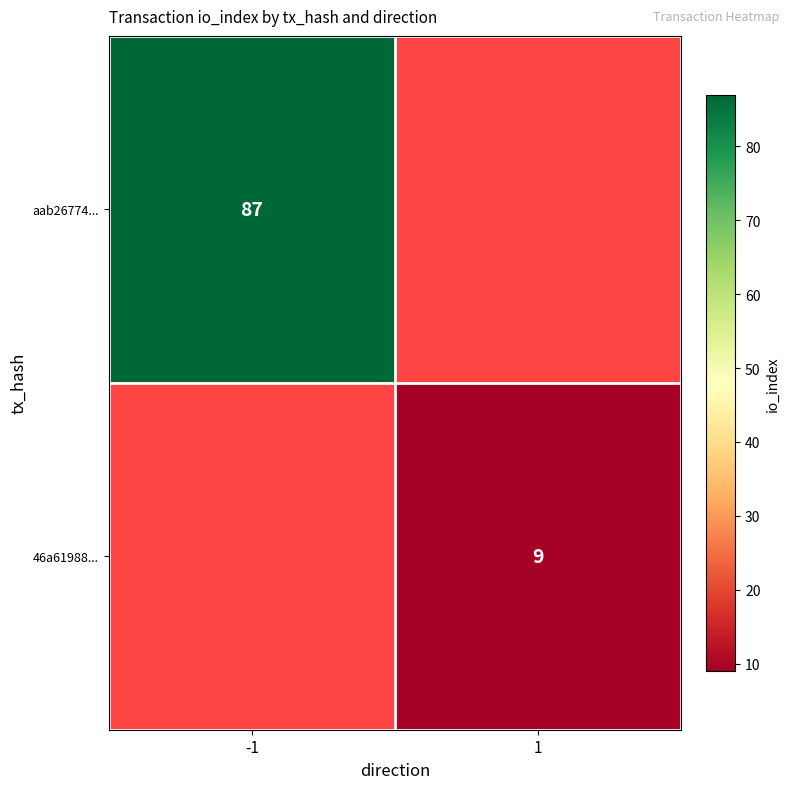

What is the maximum value shown in the chart?

87.0